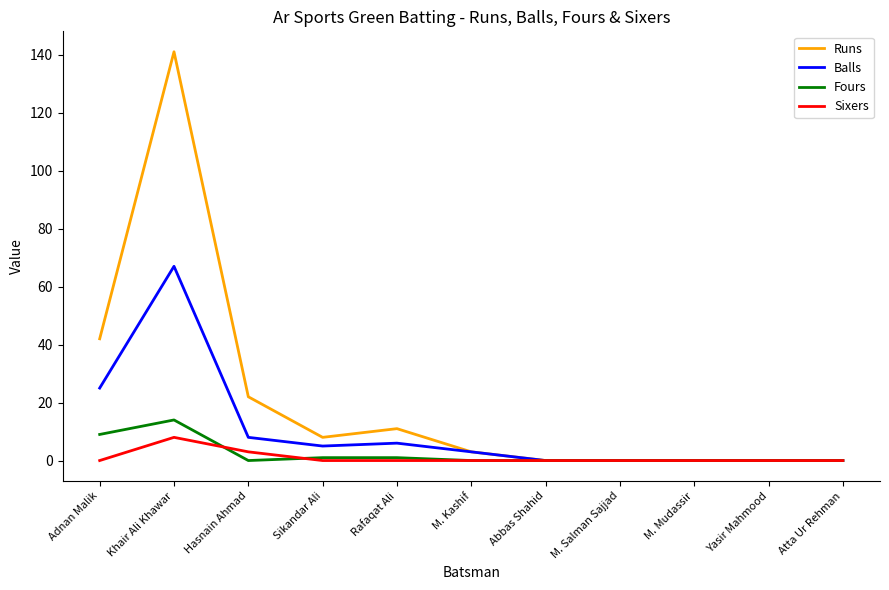

At which category is the sum across all series the highest?

Khair Ali Khawar